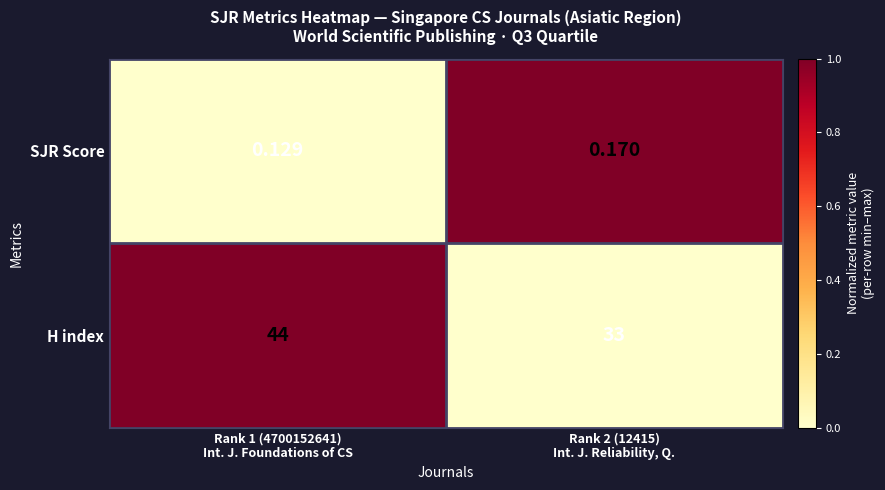

Count the number of categories in the chart.

2